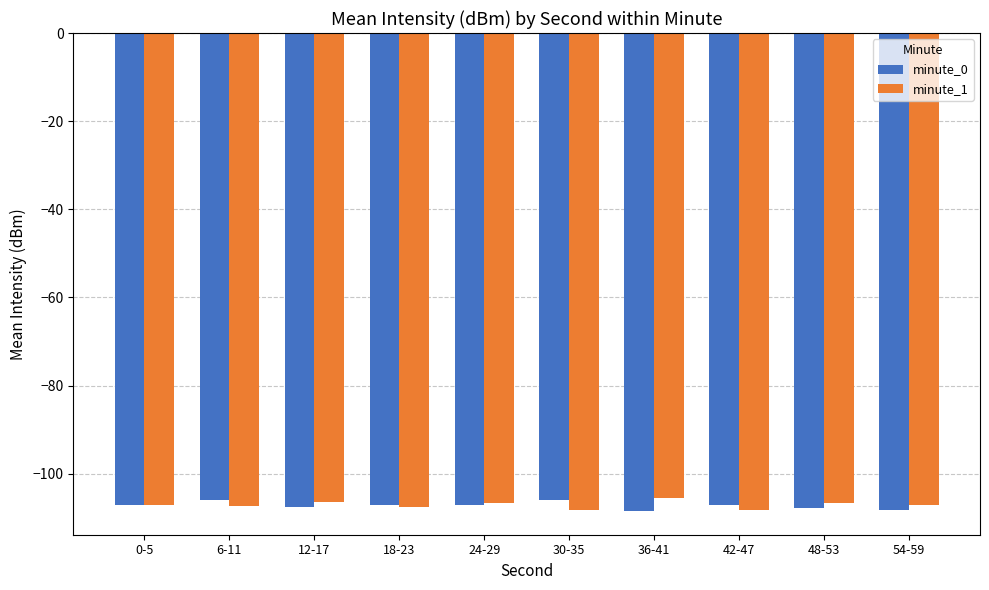

What is the spread (max minus min) of values at 12-17?

1.2